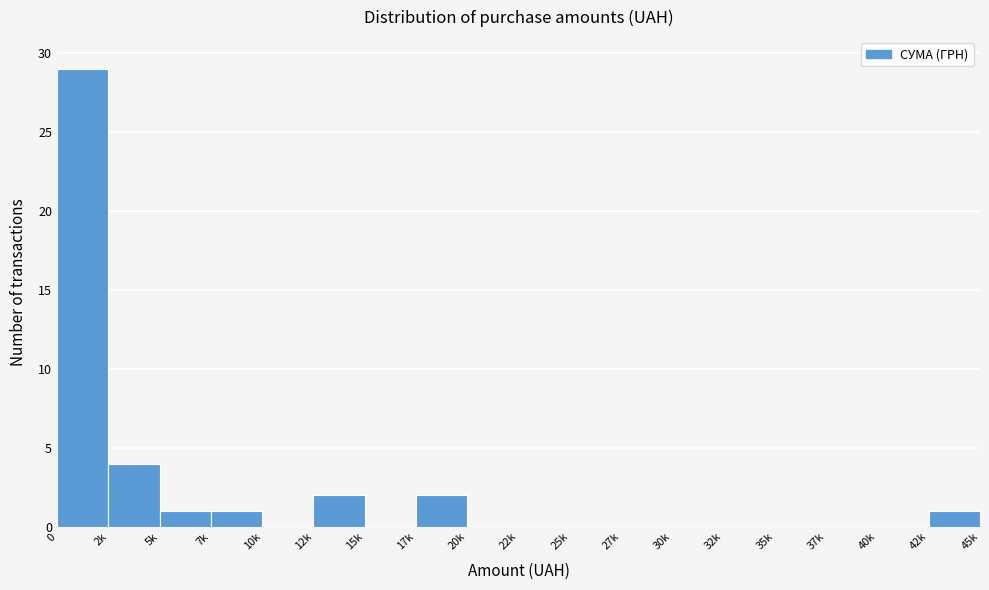

Reading right to left, list all the values displayed in this chart.

42k=1	40k=0	37k=0	35k=0	32k=0	30k=0	27k=0	25k=0	22k=0	20k=0	17k=2	15k=0	12k=2	10k=0	7k=1	5k=1	2k=4	0=29